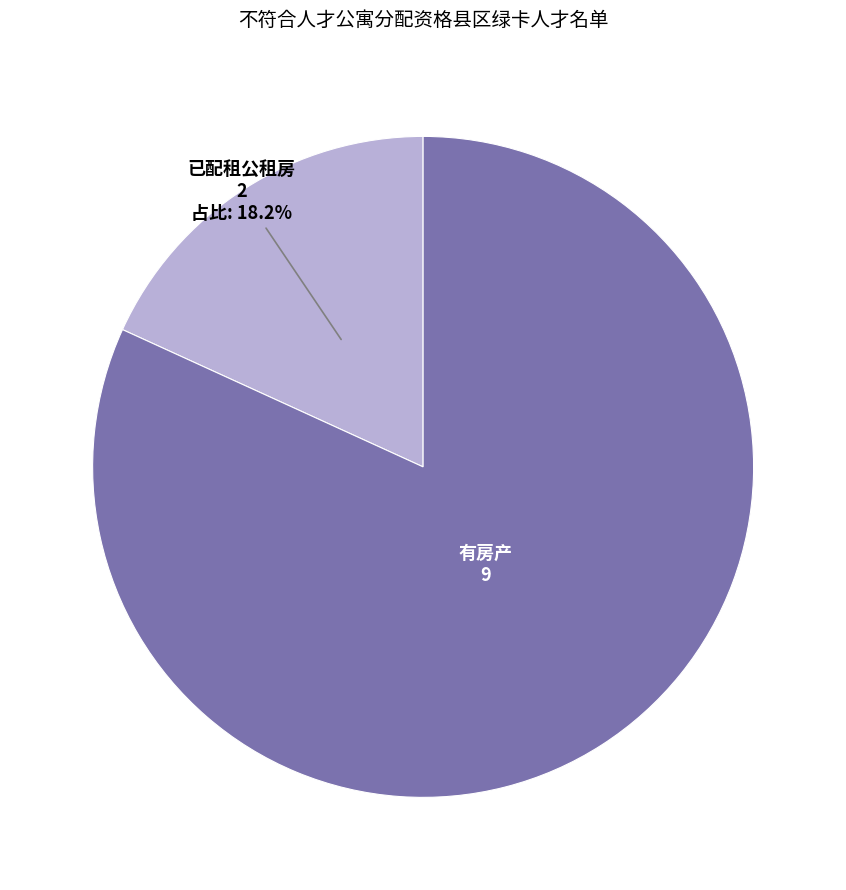

Rank the categories by value from lowest to highest.

已配租公租房, 有房产